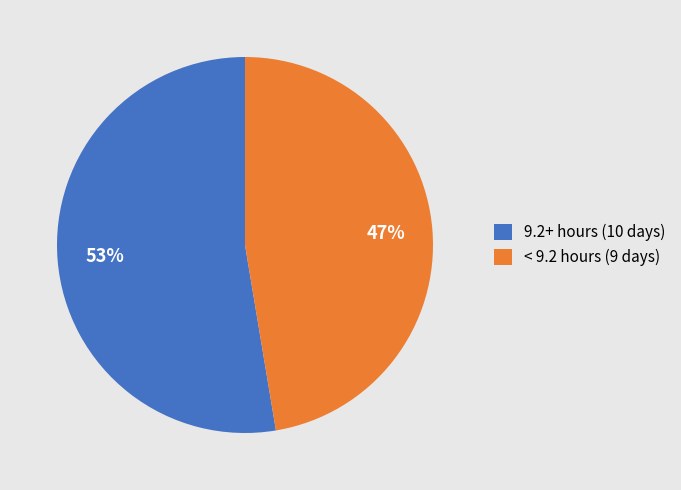

How many slices are in this pie chart?

2